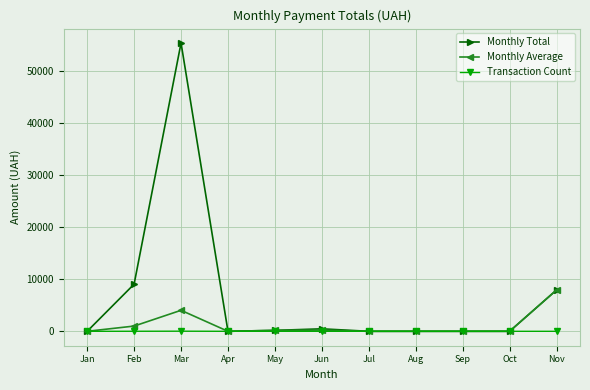

Count the number of data series in this chart.

3